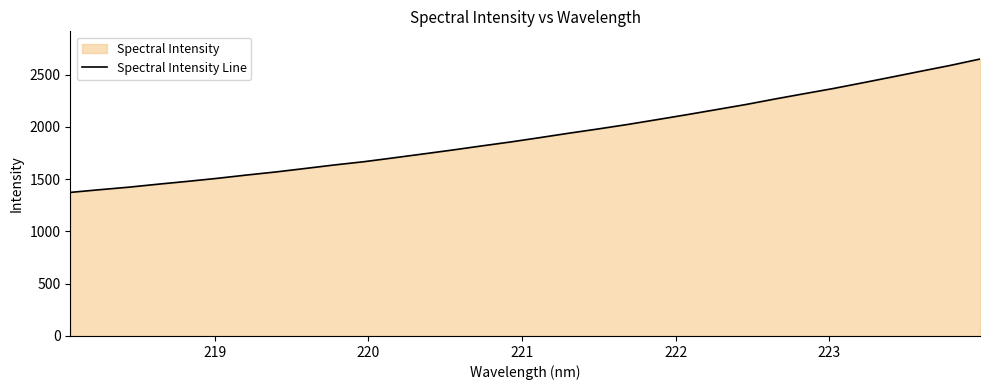

Reading left to right, transcribe all the data shown in this chart.

1373.6	1399.4	1423.8	1452.5	1479.5	1508.2	1539.7	1569.4	1602.8	1636.5	1667.4	1703.9	1741.0	1778.6	1818.0	1856.5	1898.2	1940.8	1981.6	2024.4	2070.5	2117.2	2165.4	2213.9	2267.0	2317.9	2368.0	2422.5	2477.9	2534.0	2589.5	2649.8